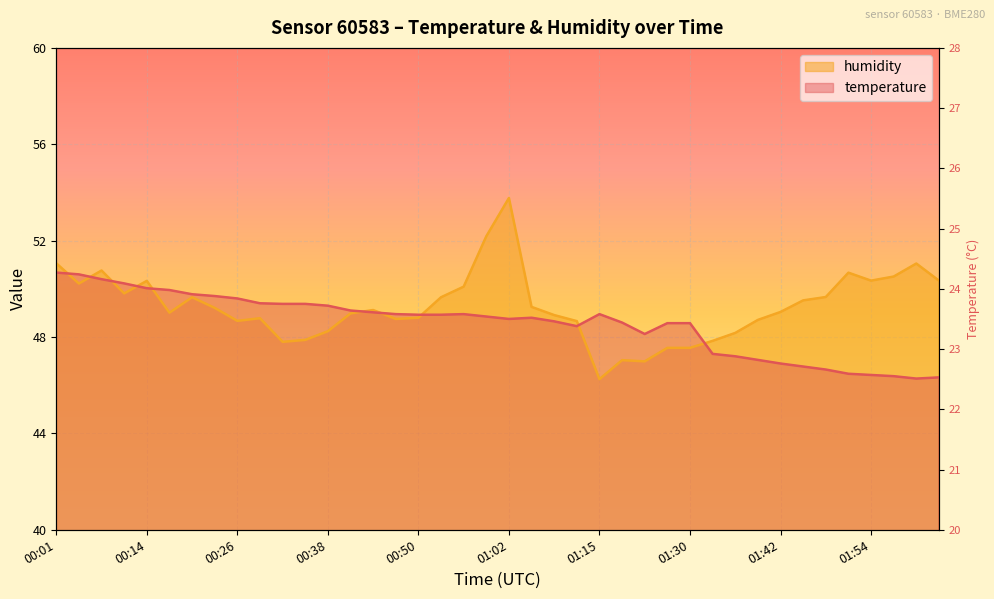

Between 01:26 and 00:41, which is larger?

00:41